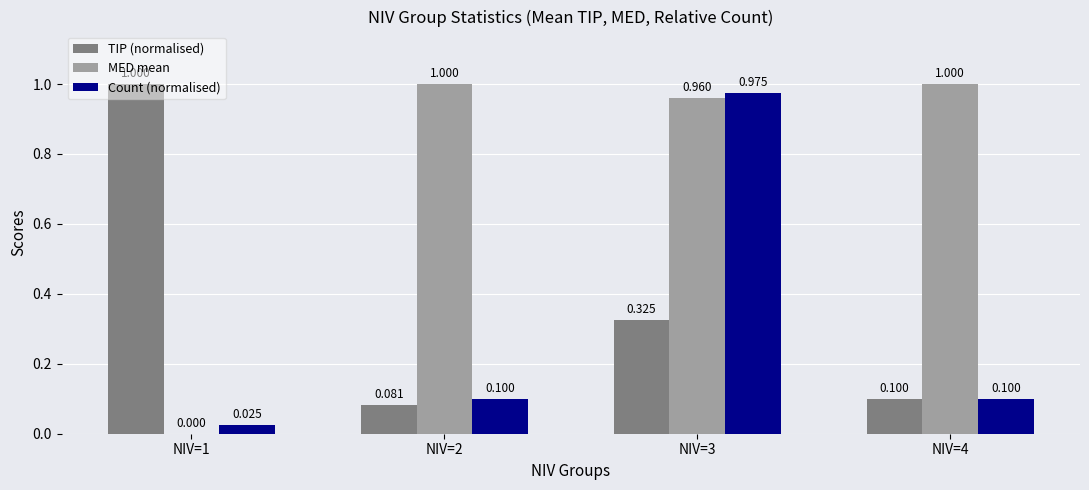

The value of TIP (normalised) at NIV=4 is 0.1. True or false?

True